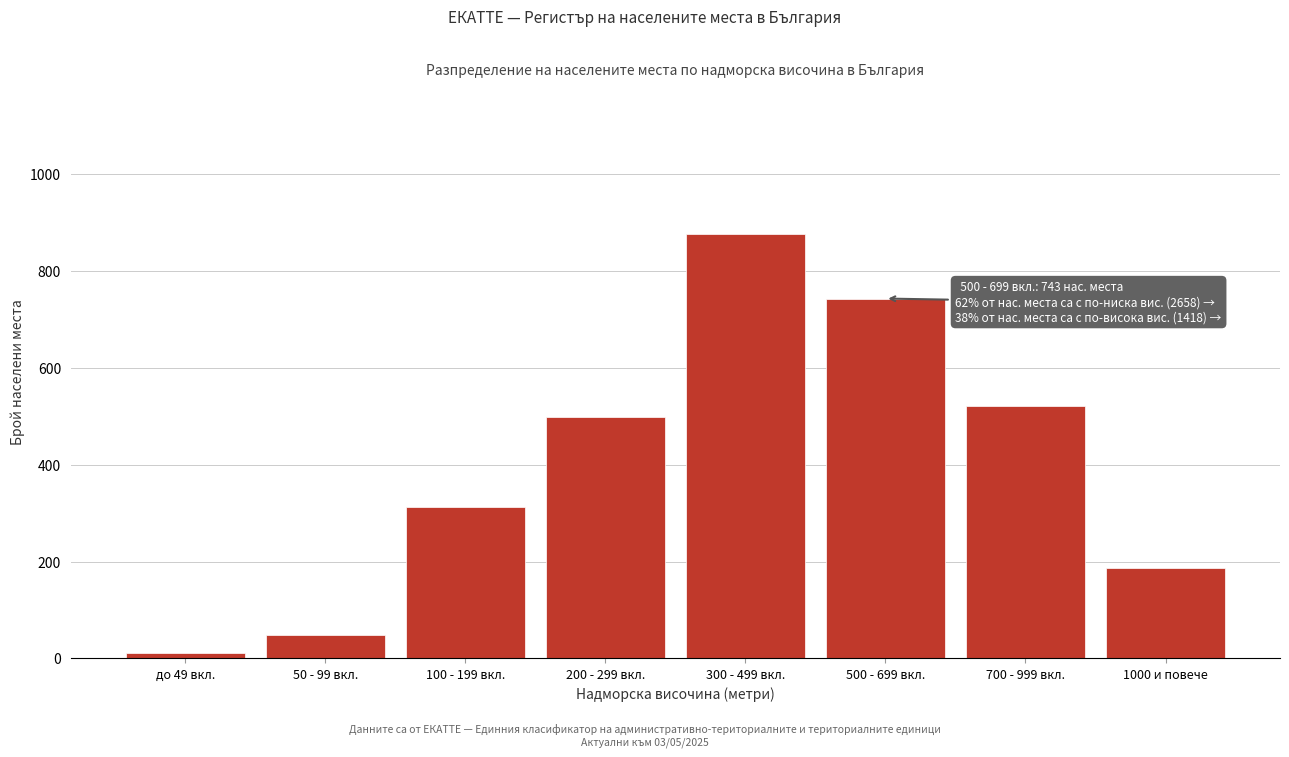

Reading left to right, extract all data points from this chart.

до 49 вкл.=12	50 - 99 вкл.=48	100 - 199 вкл.=312	200 - 299 вкл.=498	300 - 499 вкл.=876	500 - 699 вкл.=743	700 - 999 вкл.=521	1000 и повече=187